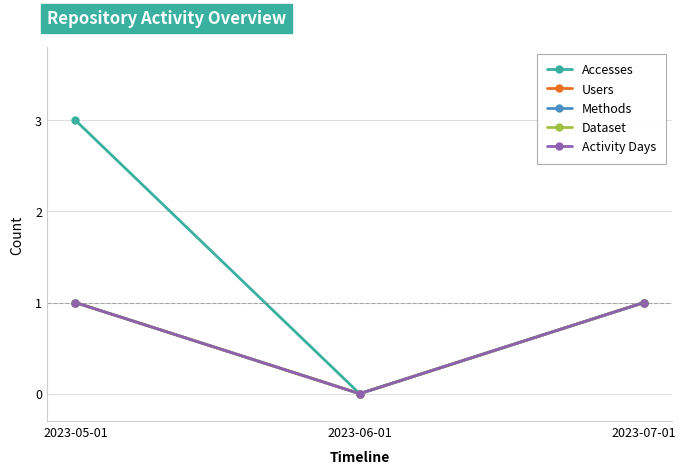

What is the greatest value displayed?

3